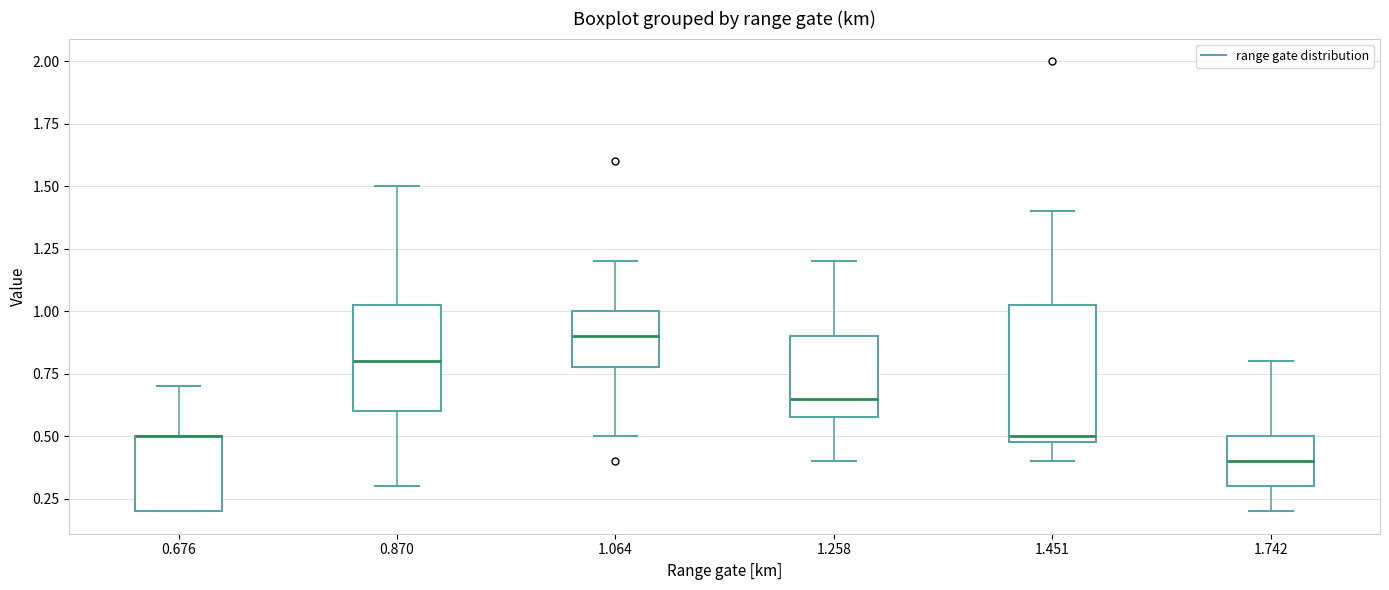

Reading left to right, read every box against the y-axis: the position of its median line, the range the box covers, and the ends of its whiskers. The values are not printed on the chart, so give them approximately, as read against the axis.

0.676: median 0.50 (drawn on the box's upper edge), box 0.20 to 0.50, whiskers 0.20 to 0.70
0.870: median 0.80, box 0.60 to 1.05, whiskers 0.30 to 1.50
1.064: median 0.90, box 0.80 to 1.00, whiskers 0.50 to 1.20
1.258: median 0.65, box 0.60 to 0.90, whiskers 0.40 to 1.20
1.451: median 0.50 (just above the box's lower edge), box 0.50 to 1.05, whiskers 0.40 to 1.40
1.742: median 0.40, box 0.30 to 0.50, whiskers 0.20 to 0.80